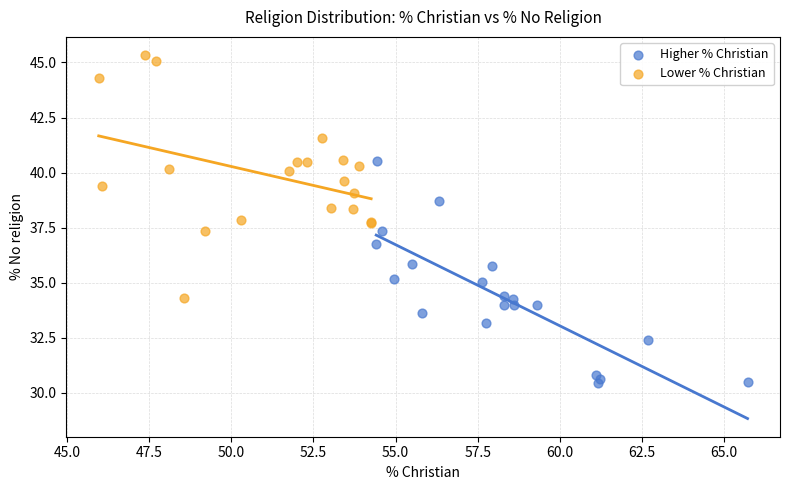

Which series contains the highest Y value?

Lower % Christian